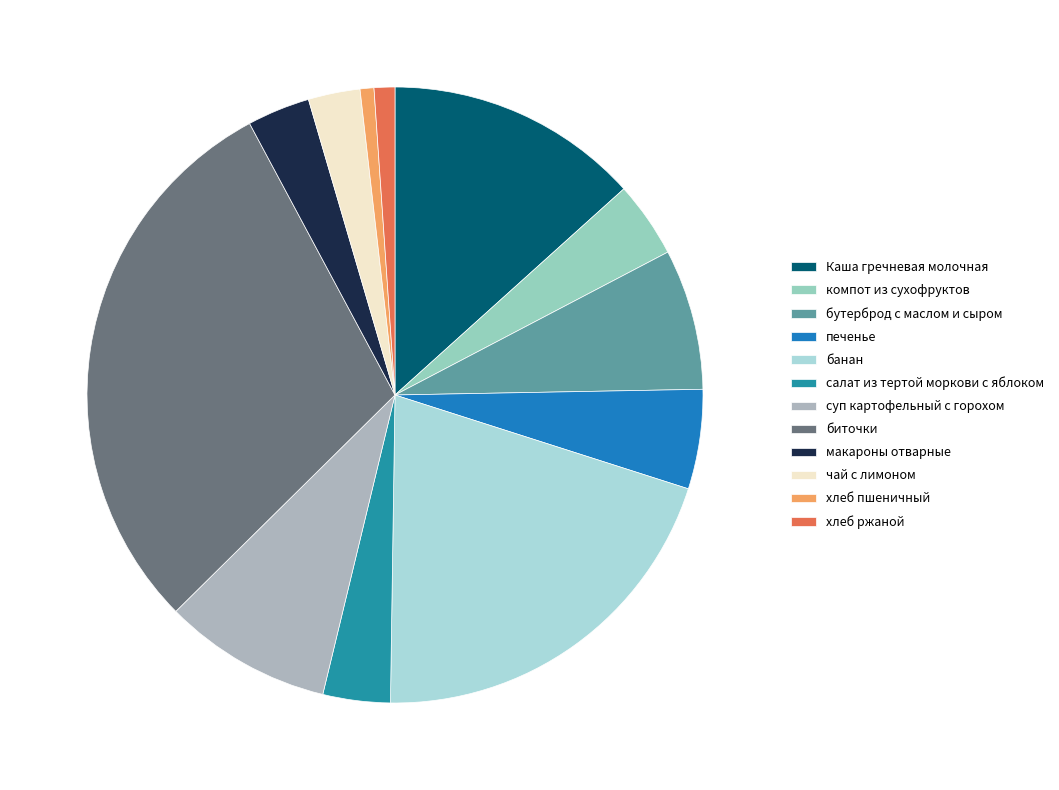

Count the number of slices in the pie.

12